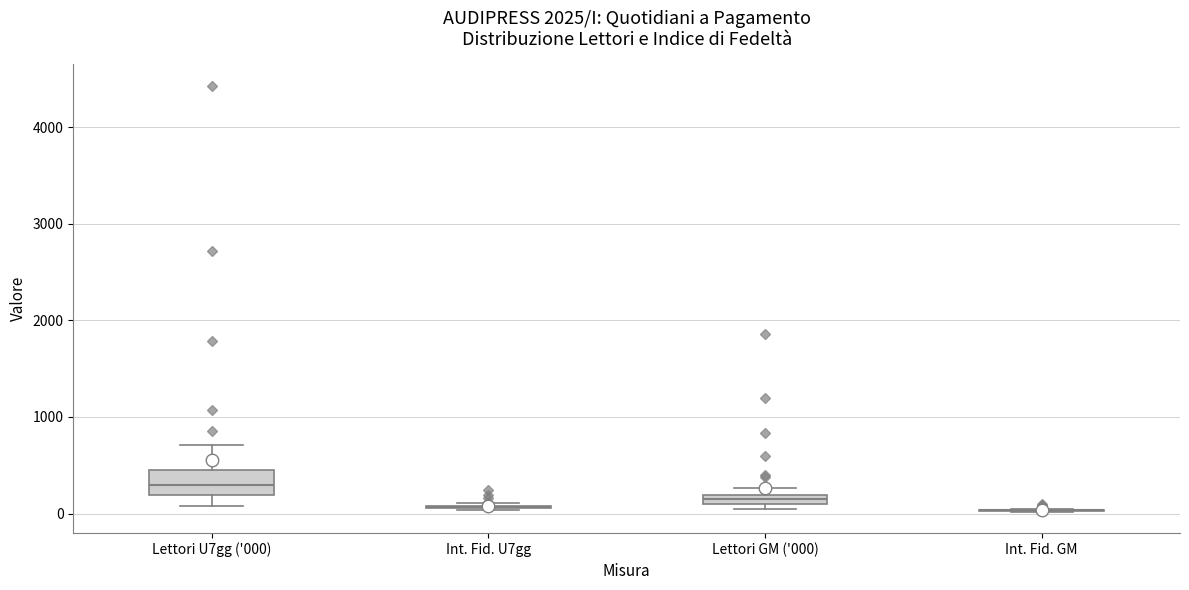

Comparing the boxes themselves (not the whiskers), which one is the tallest?

Lettori U7gg ('000)